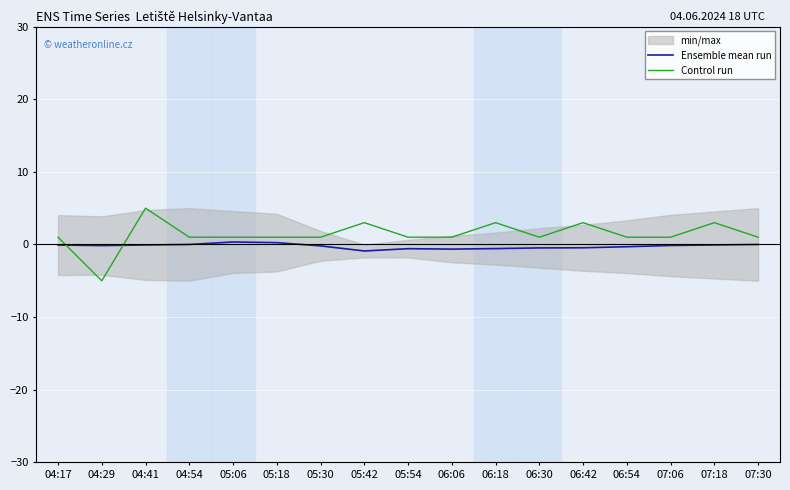

What is the spread (max minus min) of values at 07:06?

1.1